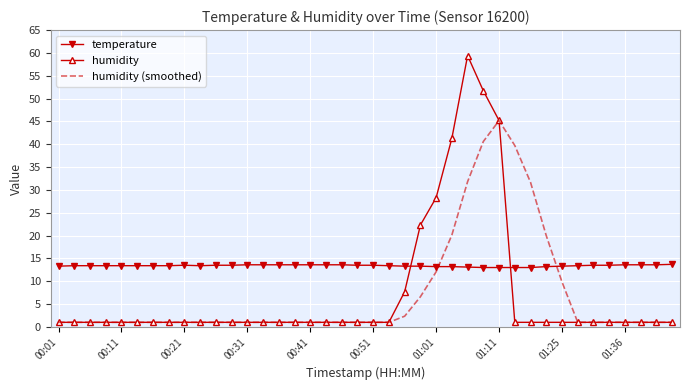

Count the number of categories in the chart.

40